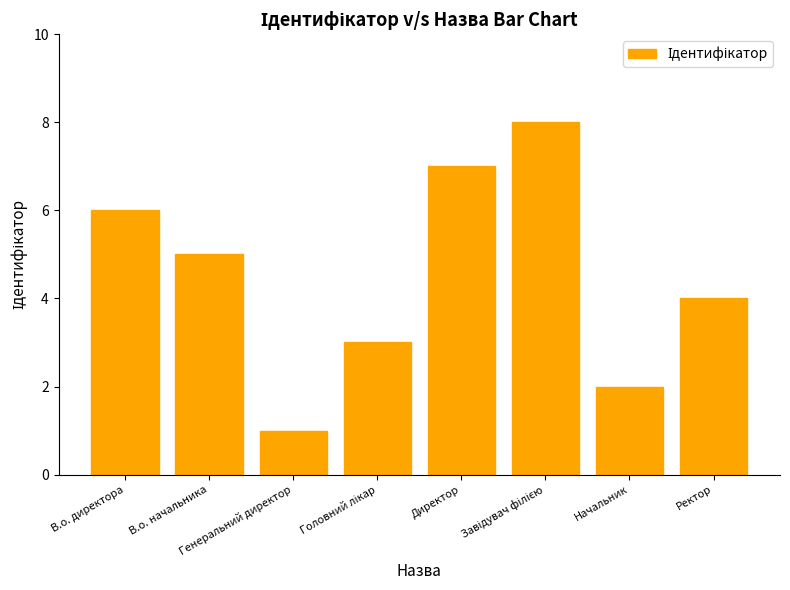

How many bars are there in total?

8